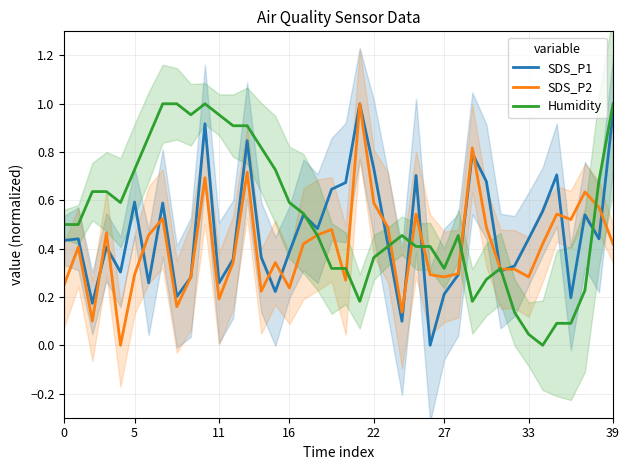

Reading left to right, transcribe all the data shown in this chart.

SDS_P1: 0.4	0.4	0.2	0.4	0.3	0.6	0.3	0.6	0.2	0.3	0.9	0.3	0.4	0.8	0.4	0.2	0.4	0.5	0.5	0.6	0.7	1.0	0.7	0.4	0.1	0.7	0.0	0.2	0.3	0.8	0.7	0.3	0.3	0.4	0.6	0.7	0.2	0.5	0.4	1.0
SDS_P2: 0.3	0.4	0.1	0.5	0.0	0.3	0.5	0.5	0.2	0.3	0.7	0.2	0.3	0.7	0.2	0.3	0.2	0.4	0.5	0.5	0.3	1.0	0.6	0.5	0.1	0.5	0.3	0.3	0.3	0.8	0.5	0.3	0.3	0.3	0.4	0.5	0.5	0.6	0.6	0.4
Humidity: 0.5	0.5	0.6	0.6	0.6	0.7	0.9	1.0	1.0	1.0	1.0	1.0	0.9	0.9	0.8	0.7	0.6	0.5	0.5	0.3	0.3	0.2	0.4	0.4	0.5	0.4	0.4	0.3	0.5	0.2	0.3	0.3	0.1	0.0	0.0	0.1	0.1	0.2	0.7	1.0